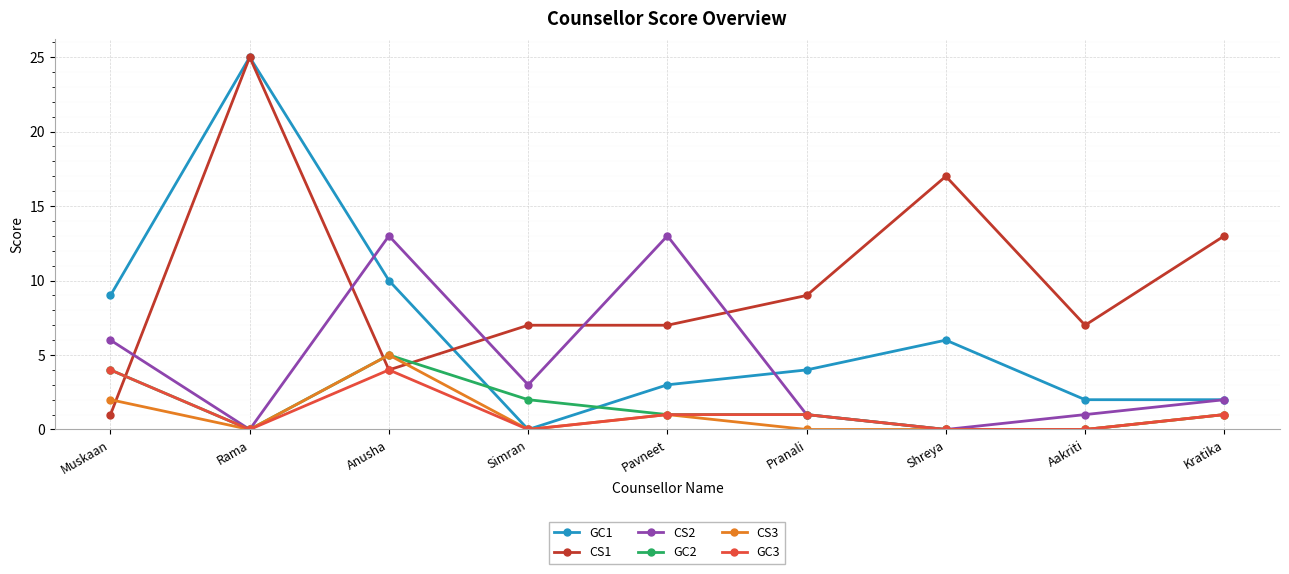

What is the value of the CS1 point at the 5th from the left?

7